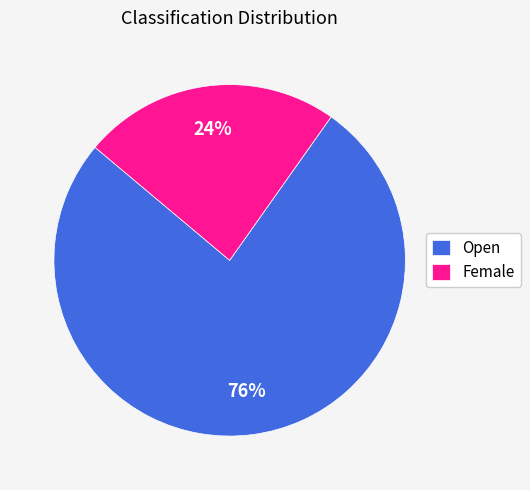

Does Open represent more than half of the total?

Yes